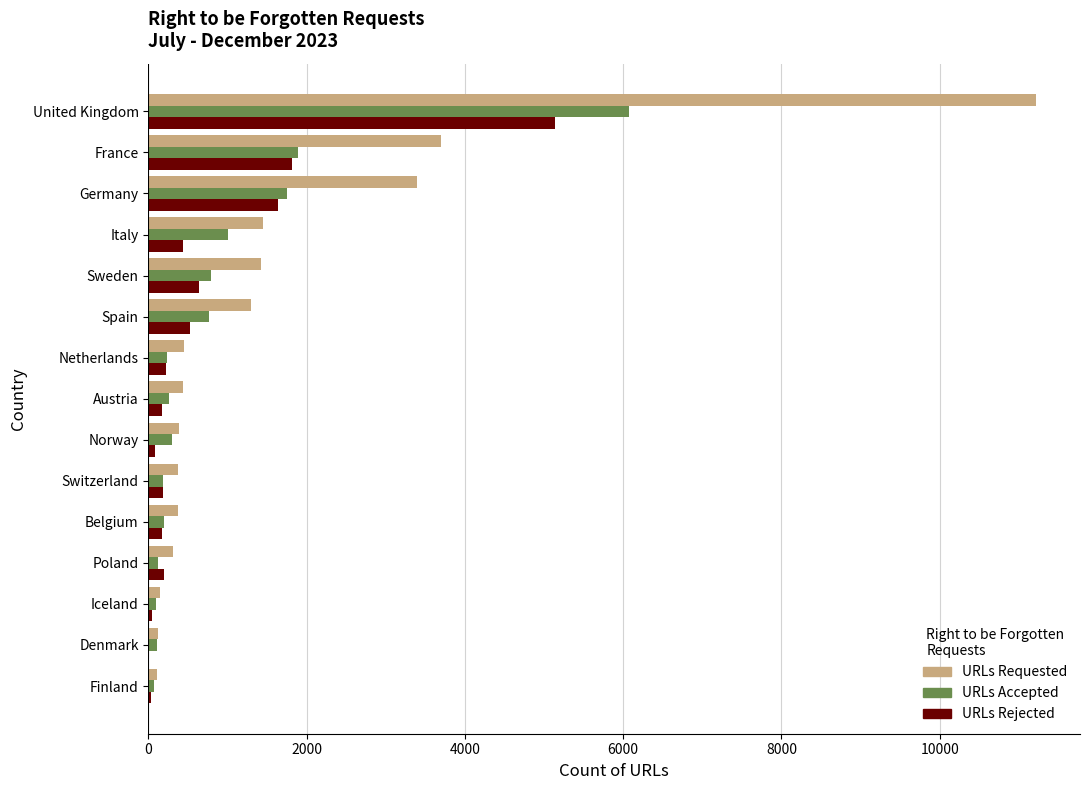

Is it true that URLs Rejected equals 434 at Italy?

True